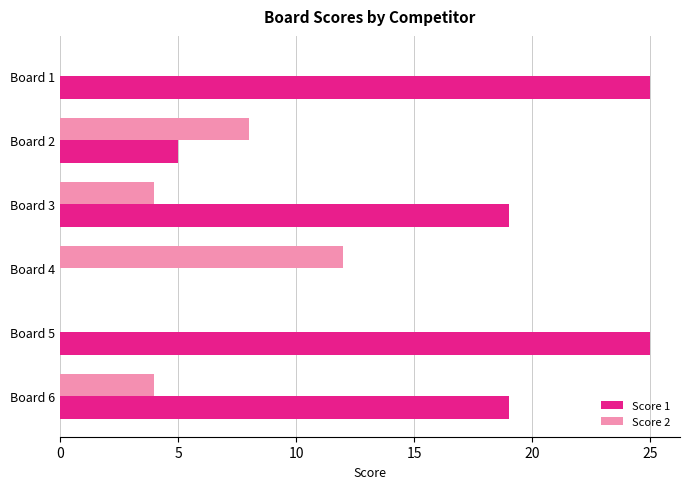

Is the value of Score 2 at Board 4 greater than the value of Score 1 at Board 1?

No